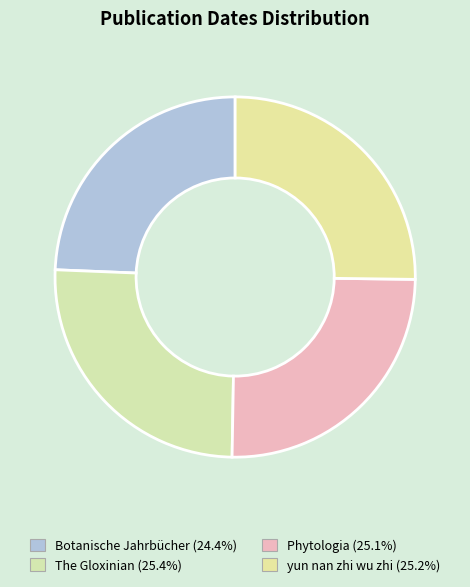

To the nearest percent, what is the average slice percentage?

25%